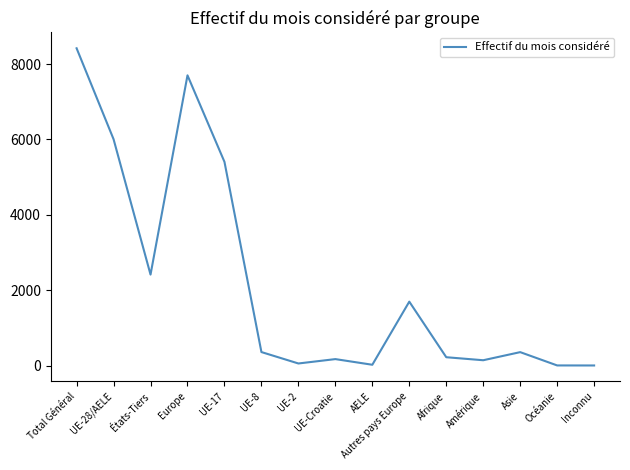

What position from the left is AELE?

9